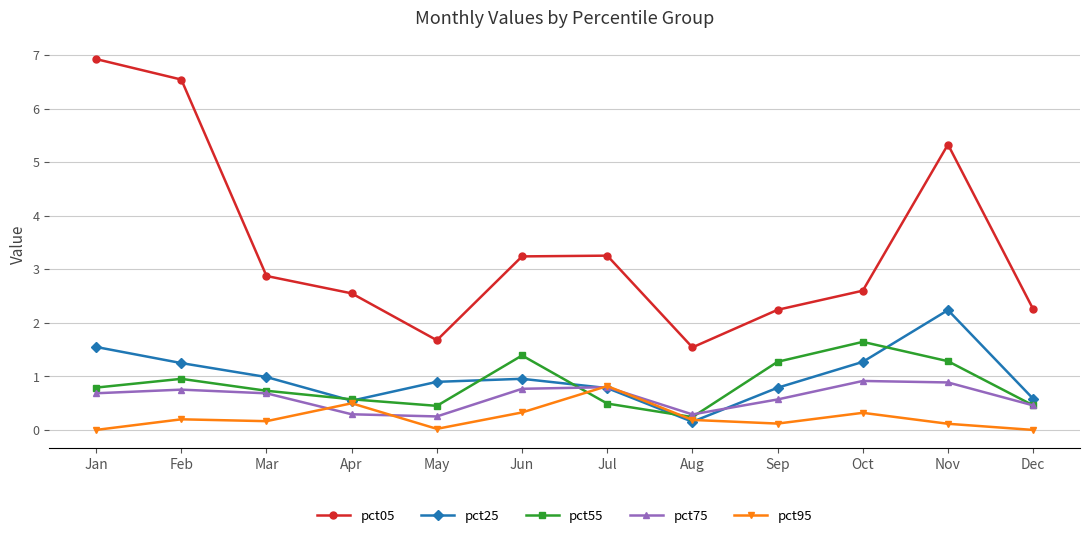

The pct75 series shows 0.5 at Dec. True or false?

True